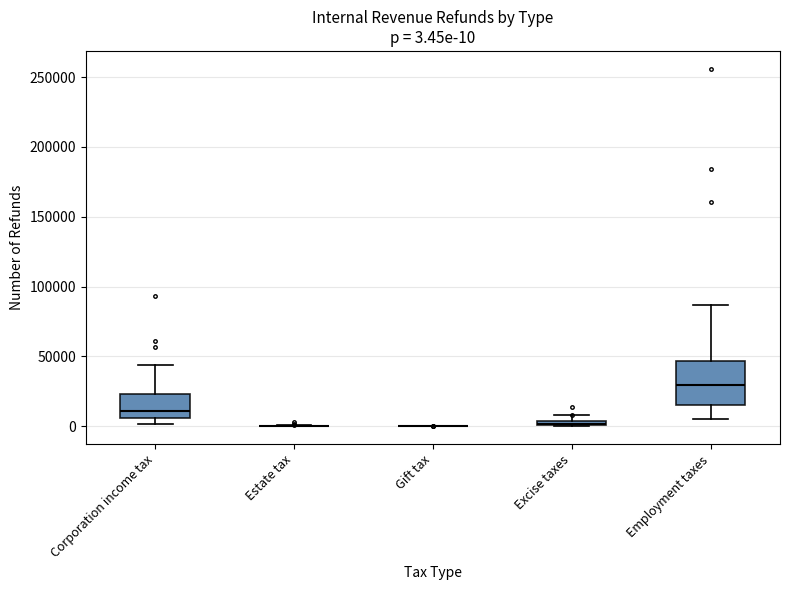

Which box is the tallest, from its lower edge to its upper edge?

Employment taxes